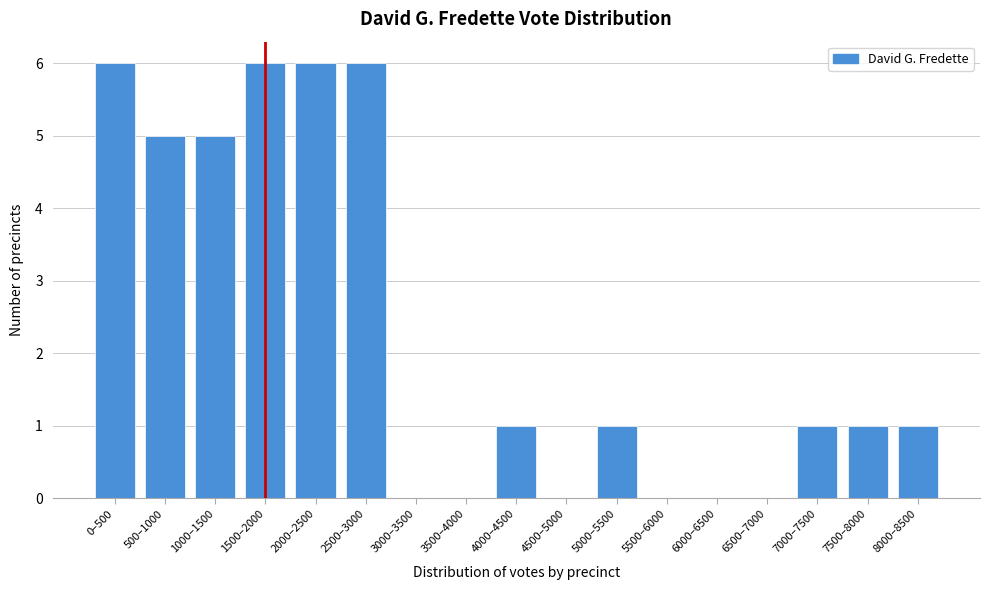

Reading right to left, what are all the values shown in this chart?

8000–8500=1	7500–8000=1	7000–7500=1	6500–7000=0	6000–6500=0	5500–6000=0	5000–5500=1	4500–5000=0	4000–4500=1	3500–4000=0	3000–3500=0	2500–3000=6	2000–2500=6	1500–2000=6	1000–1500=5	500–1000=5	0–500=6